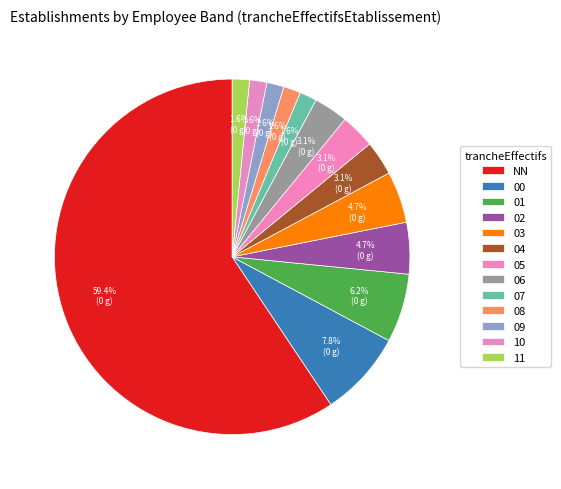

What is the smallest slice in the pie chart?

07